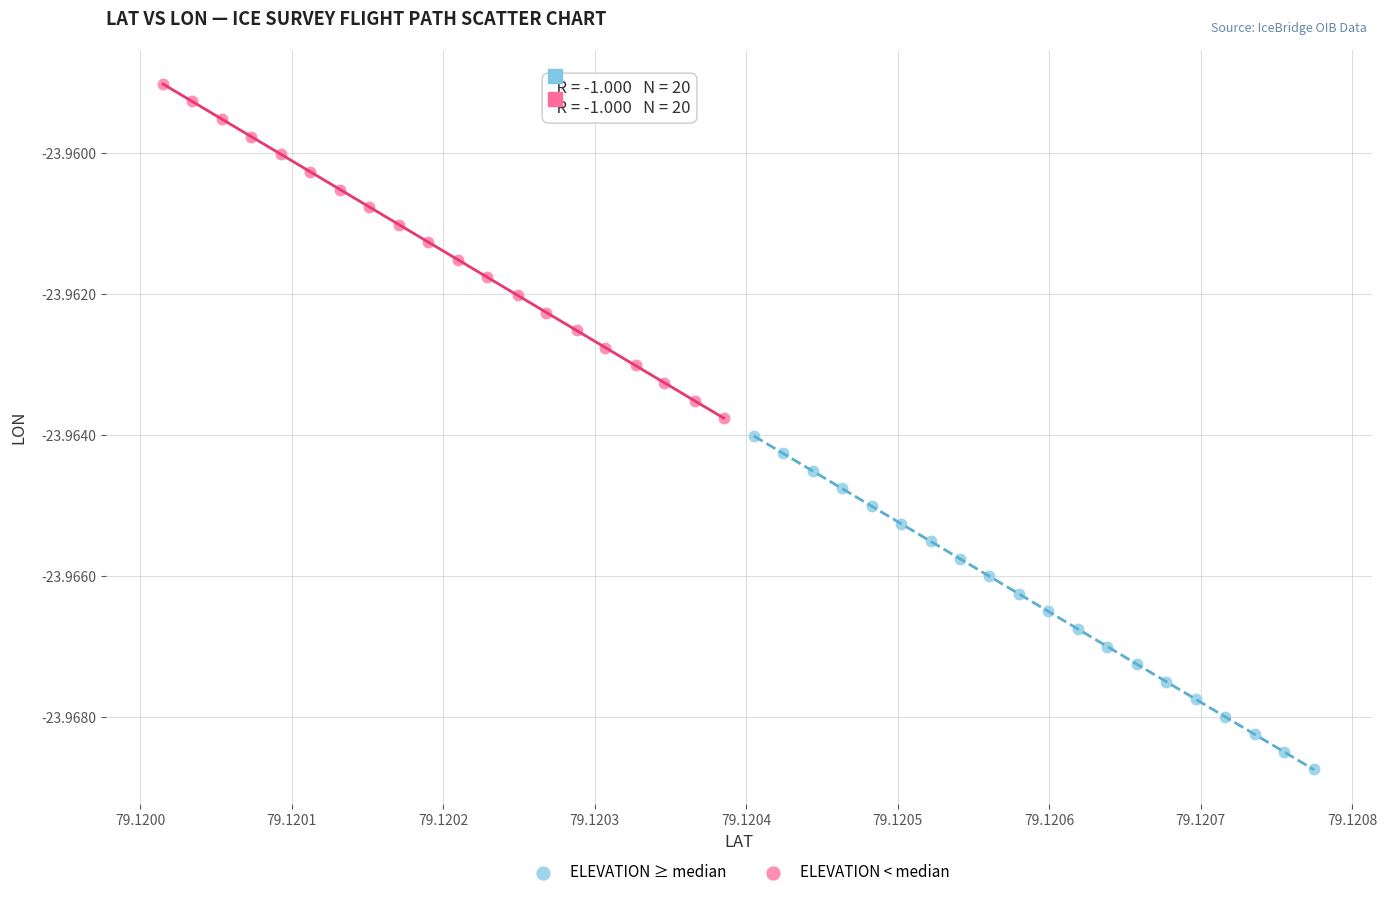

Which series contains the lowest Y value?

ELEVATION ≥ median